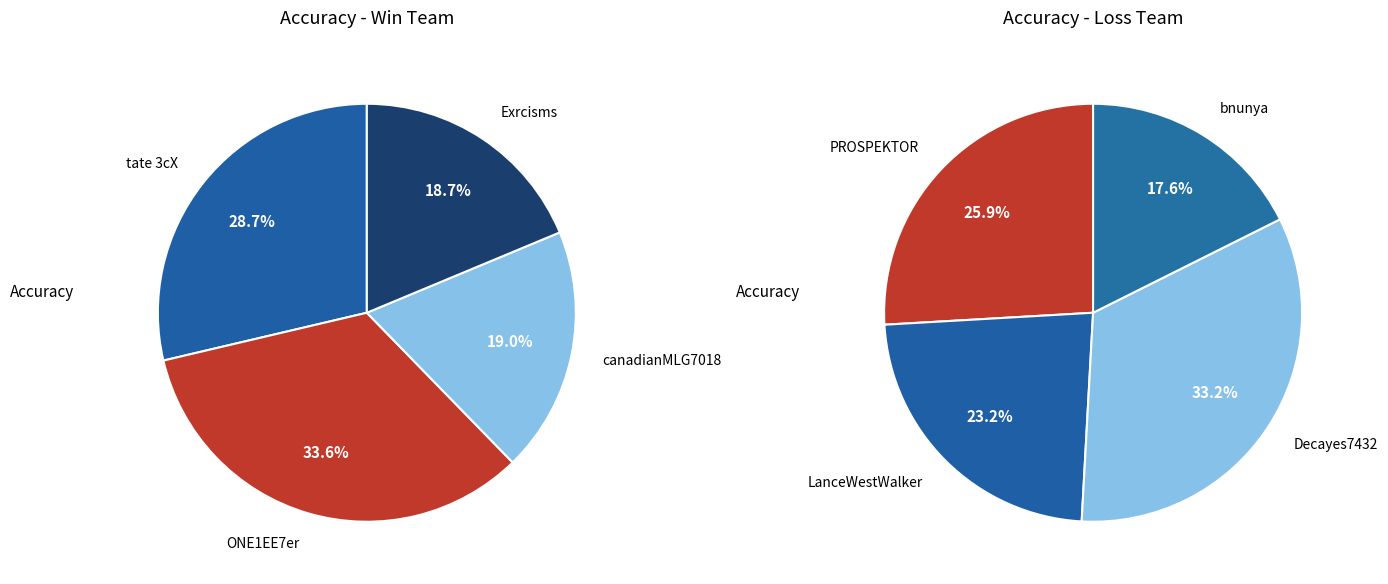

What percentage is the 3 slice, to the nearest percent?

19%